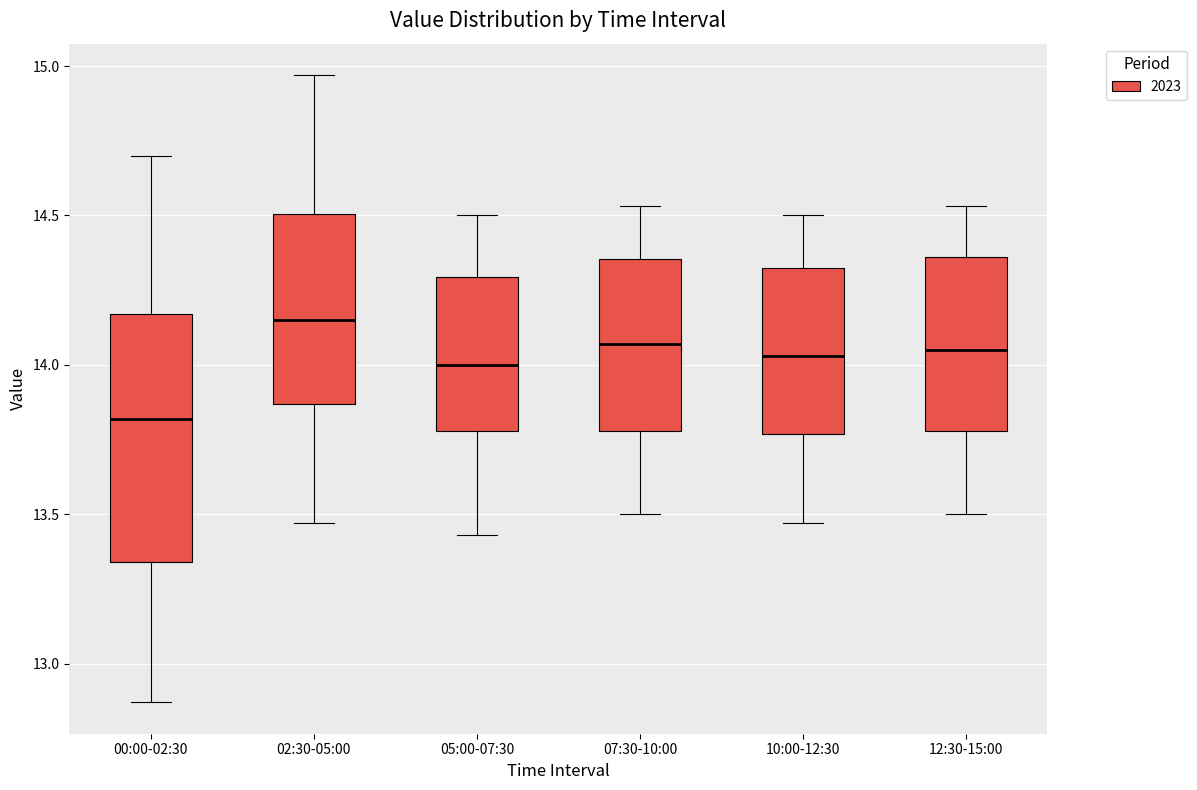

Reading left to right, transcribe this box plot: for each box, give where its median line is, the range the box spans, and where its two whiskers end, as read against the y-axis. The values are not printed on the chart, so give them approximately, as read against the axis.

00:00-02:30: median 13.80, box 13.35 to 14.15, whiskers 12.85 to 14.70
02:30-05:00: median 14.15, box 13.85 to 14.50, whiskers 13.45 to 14.95
05:00-07:30: median 14.00, box 13.80 to 14.30, whiskers 13.45 to 14.50
07:30-10:00: median 14.05, box 13.80 to 14.35, whiskers 13.50 to 14.55
10:00-12:30: median 14.05, box 13.75 to 14.30, whiskers 13.45 to 14.50
12:30-15:00: median 14.05, box 13.80 to 14.35, whiskers 13.50 to 14.55